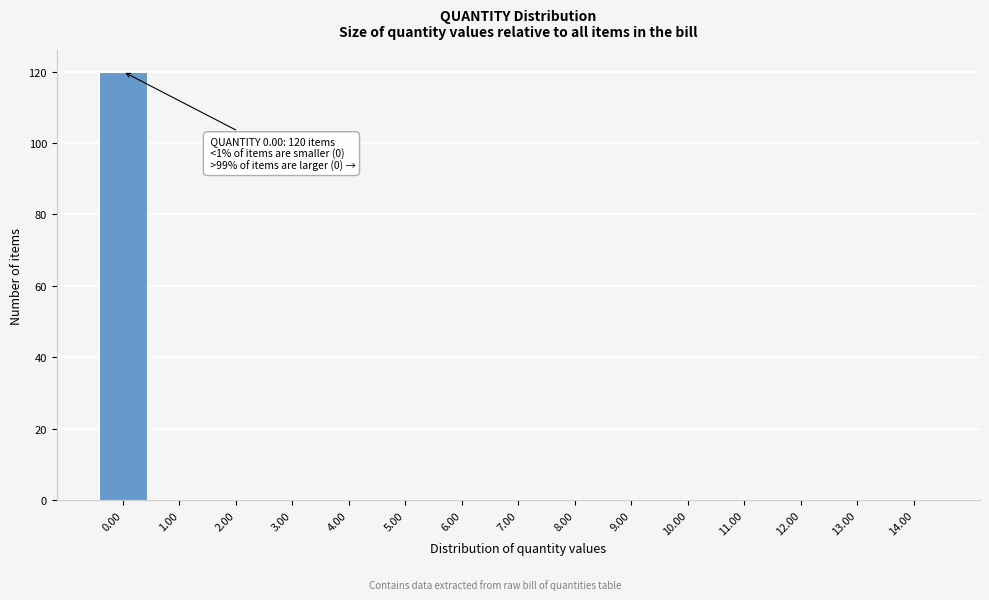

Over which range of the x-axis is the bar tallest?

-0.5 to 0.5